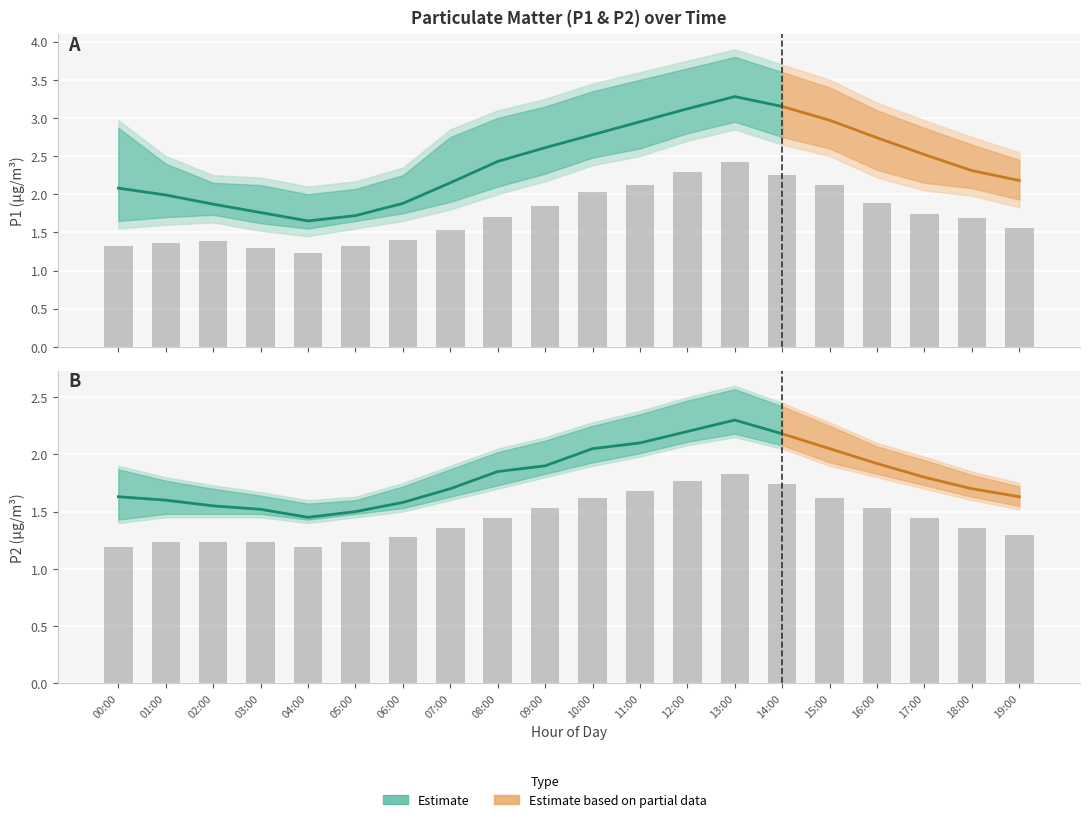

What is the average value of the P2 series?

1.8